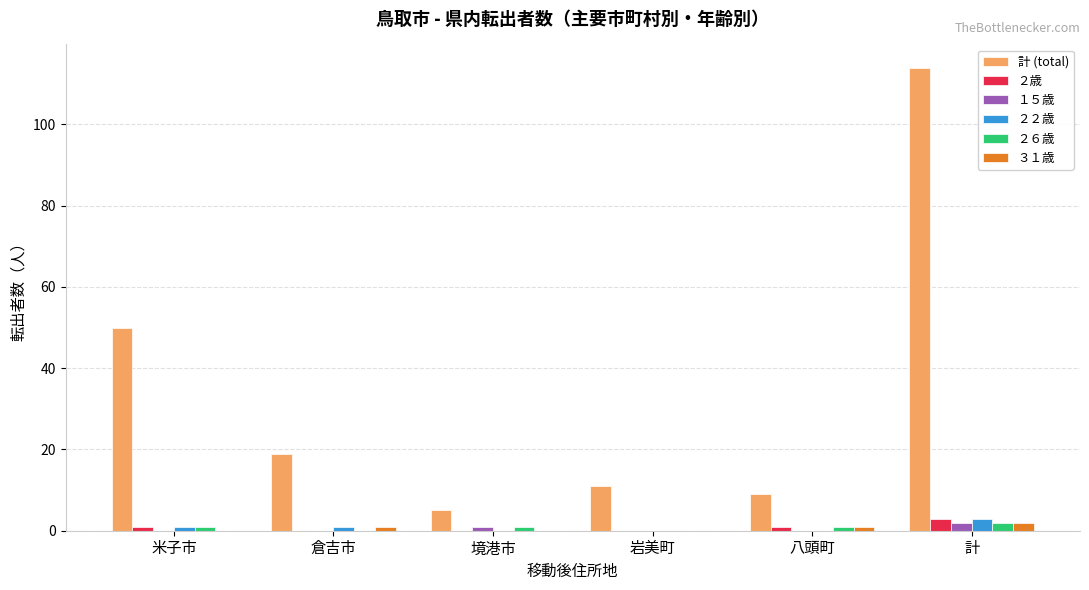

True or false: ２２歳 has a value of 0 at 岩美町.

True